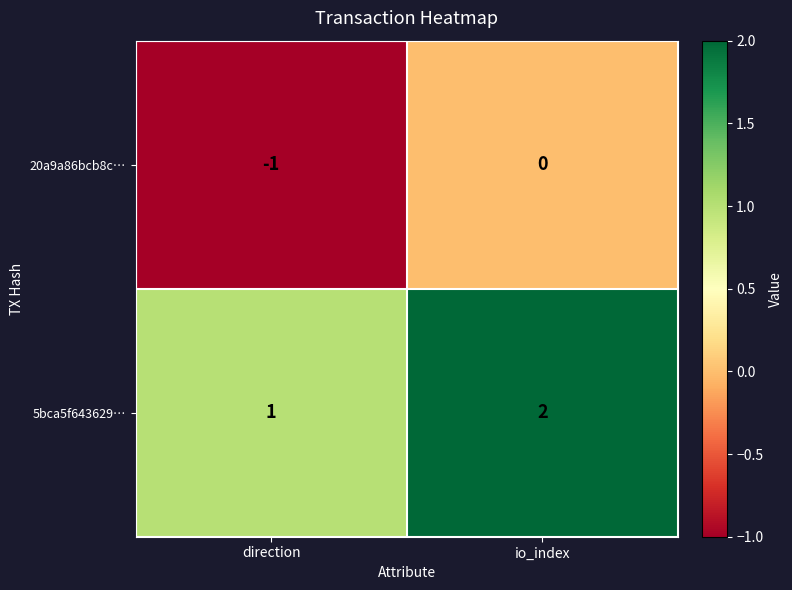

True or false: 5bca5f643629… has a value of 2 at io_index.

True